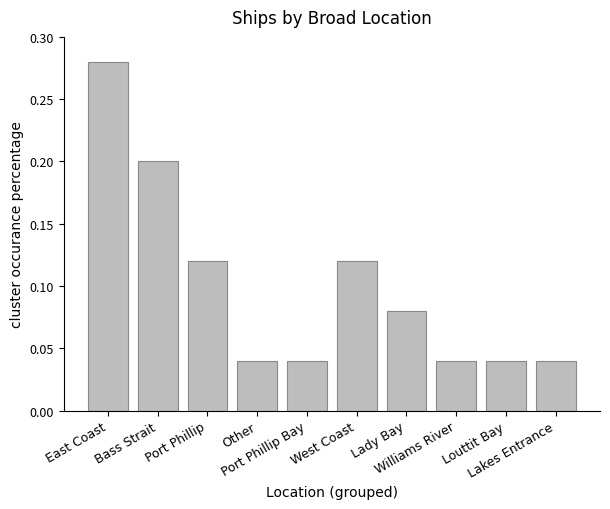

What is the difference between the maximum and second lowest values?

0.2